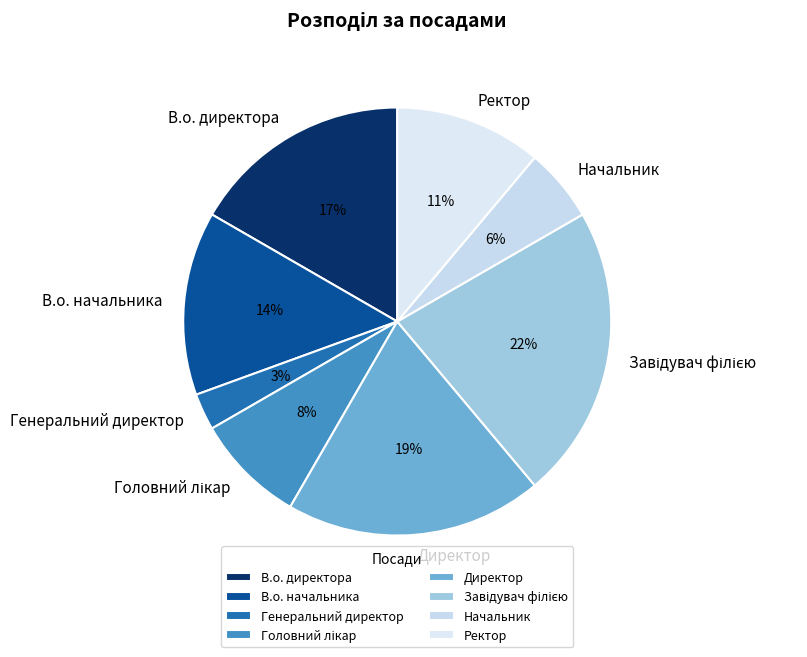

To the nearest percent, what is the difference between the largest and smallest slice percentages?

19%